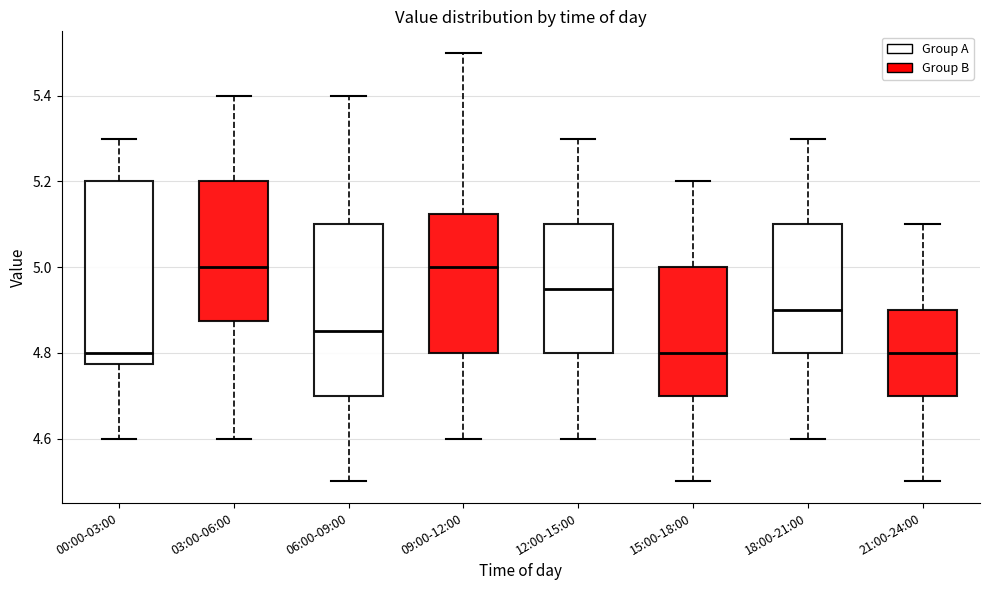

Reading left to right, transcribe this box plot: for each box, give where its median line is, the range the box spans, and where its two whiskers end, as read against the y-axis. The values are not printed on the chart, so give them approximately, as read against the axis.

00:00-03:00: median 4.80, box 4.78 to 5.20, whiskers 4.60 to 5.30
03:00-06:00: median 5.00, box 4.88 to 5.20, whiskers 4.60 to 5.40
06:00-09:00: median 4.86, box 4.70 to 5.10, whiskers 4.50 to 5.40
09:00-12:00: median 5.00, box 4.80 to 5.12, whiskers 4.60 to 5.50
12:00-15:00: median 4.96, box 4.80 to 5.10, whiskers 4.60 to 5.30
15:00-18:00: median 4.80, box 4.70 to 5.00, whiskers 4.50 to 5.20
18:00-21:00: median 4.90, box 4.80 to 5.10, whiskers 4.60 to 5.30
21:00-24:00: median 4.80, box 4.70 to 4.90, whiskers 4.50 to 5.10